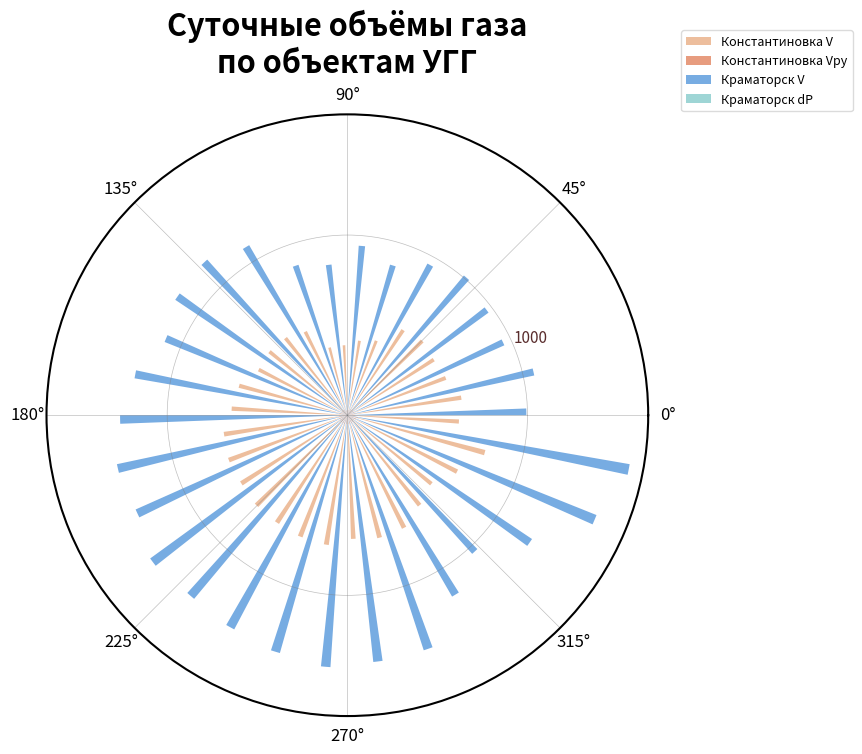

Rank the series by their maximum value, from highest to lowest.

Краматорск V, Константиновка V, Константиновка Vру, Краматорск dP